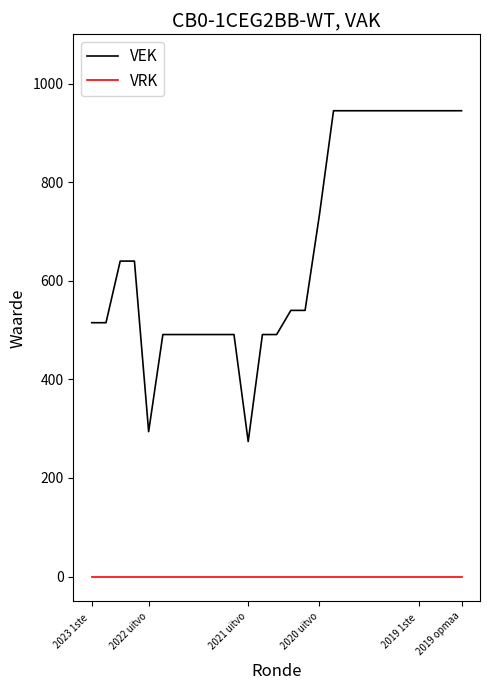

How many lines are shown in the chart?

2